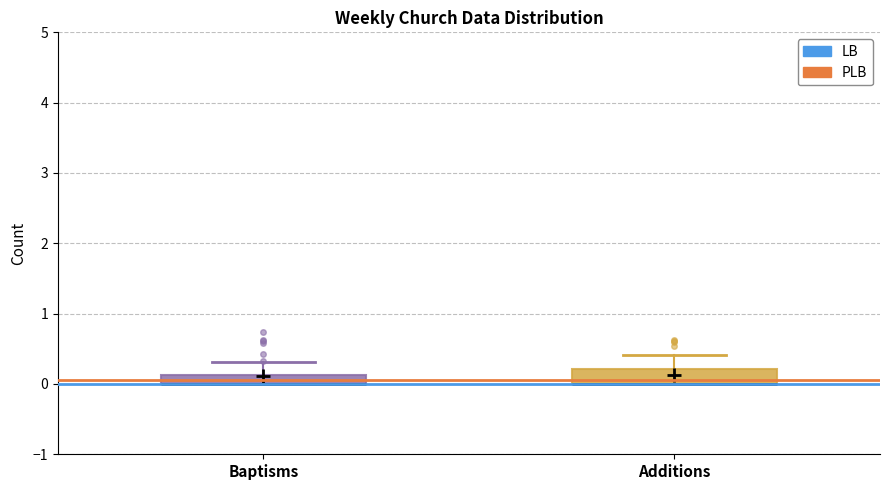

Where is the upper edge of the box for Additions on the y-axis? The values are not printed on the chart, so give them approximately, as read against the axis.

0.2